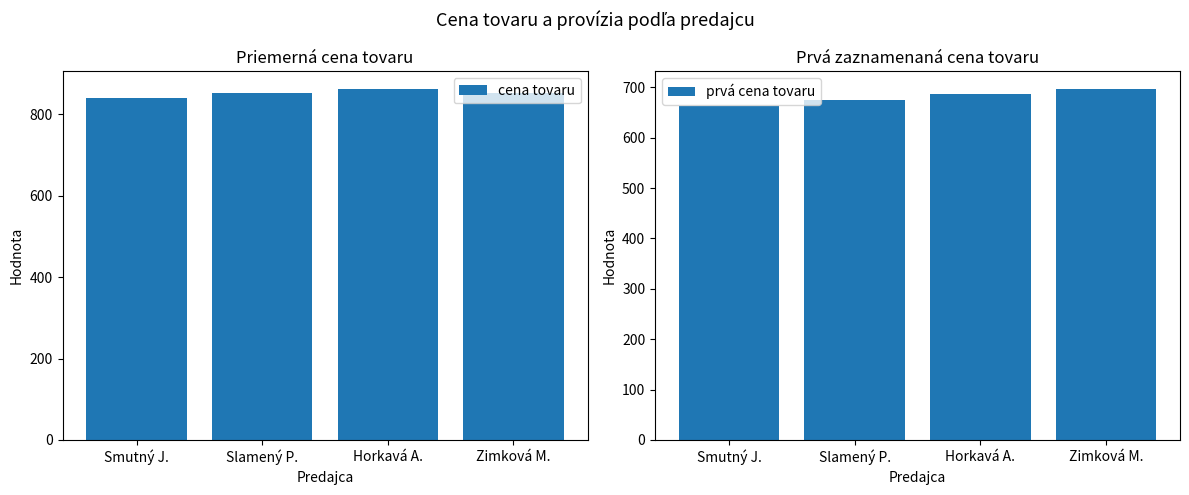

The cena tovaru series shows 851.8 at Zimková M.. True or false?

True